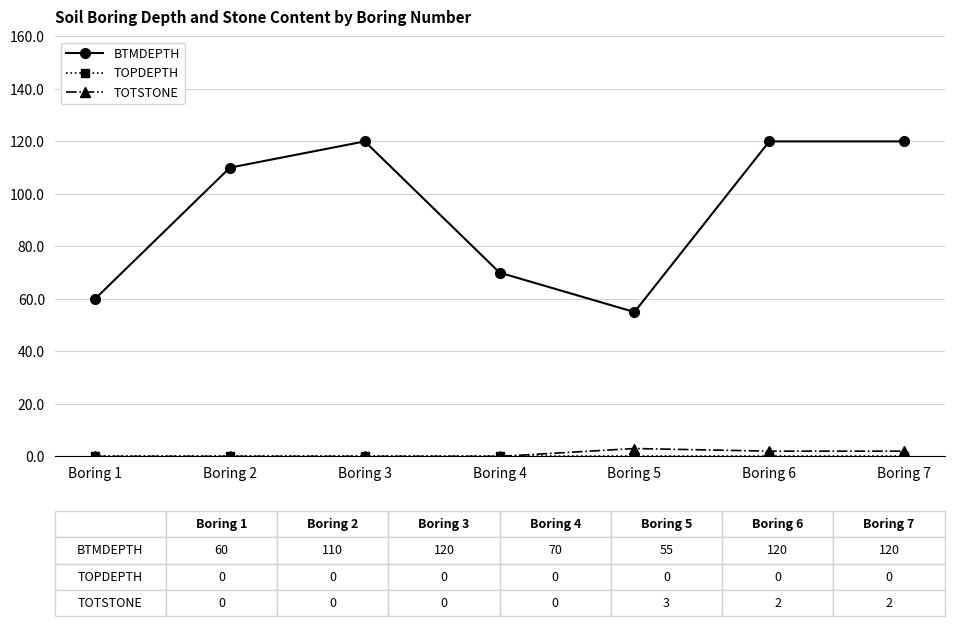

Is it true that BTMDEPTH equals 45 at Boring 4?

False